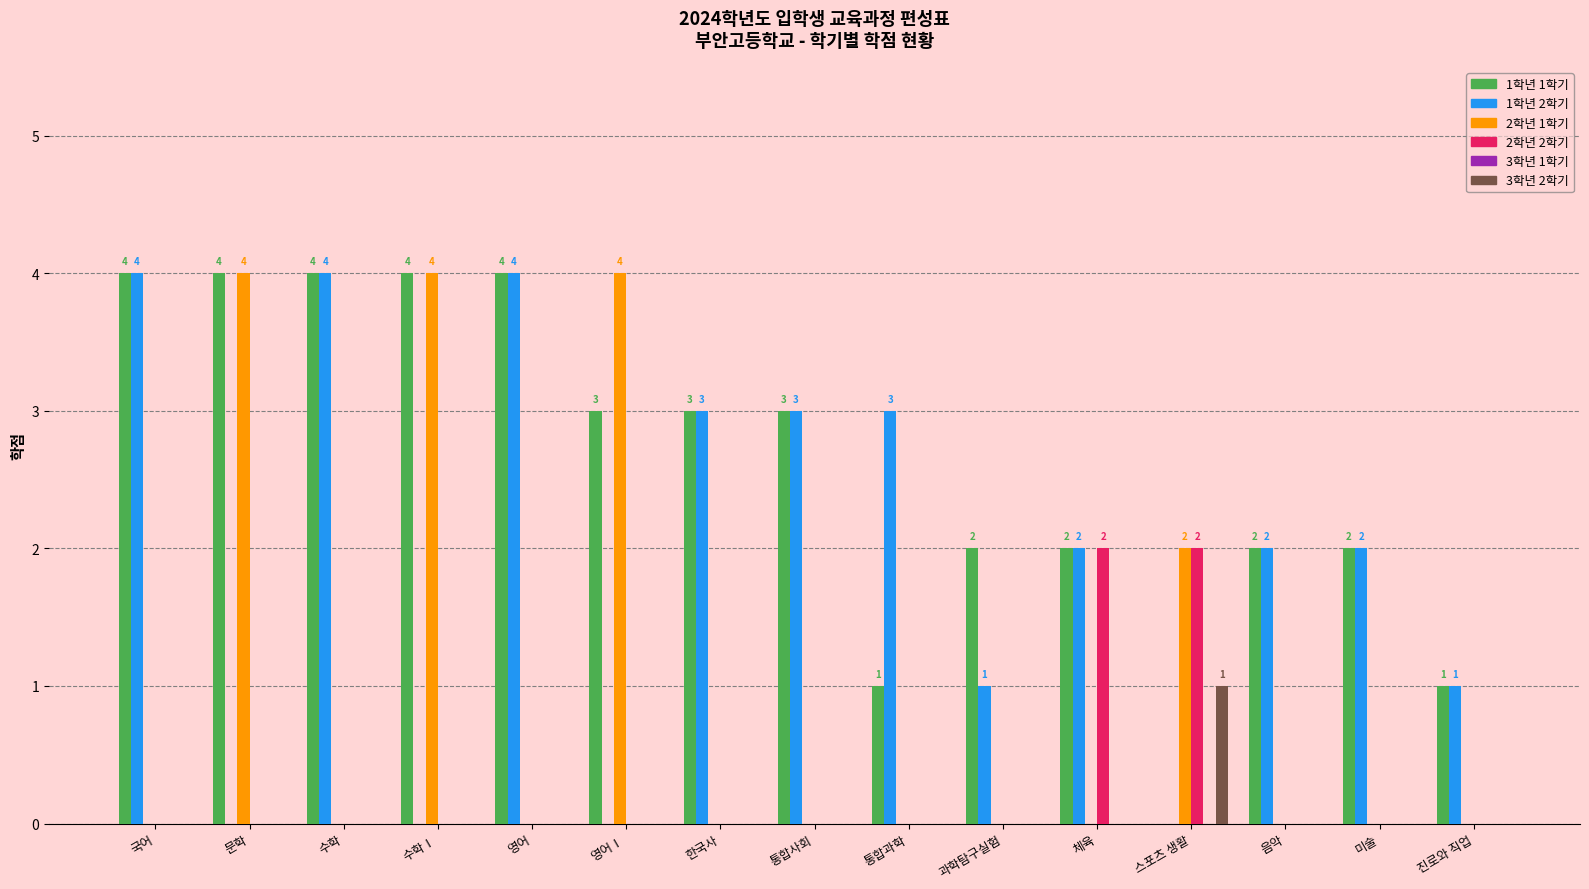

Between 문학 and 진로와 직업, which series saw the biggest shift?

2학년 1학기